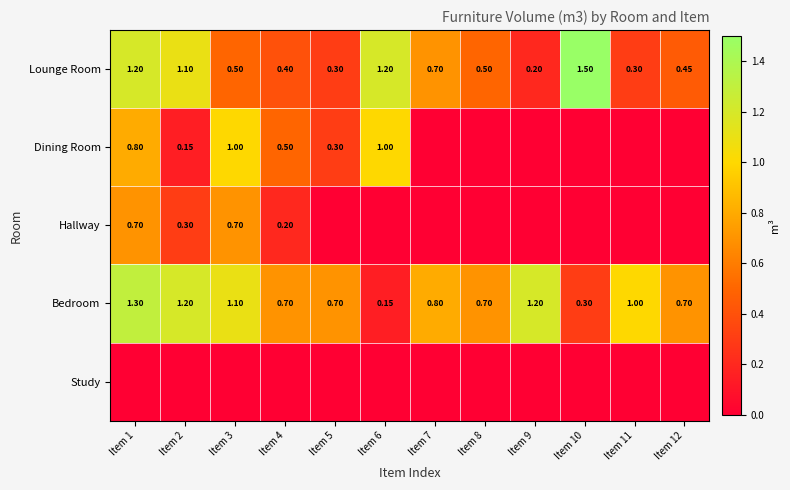

Which has a higher value, Item 7 or Item 5?

Item 7